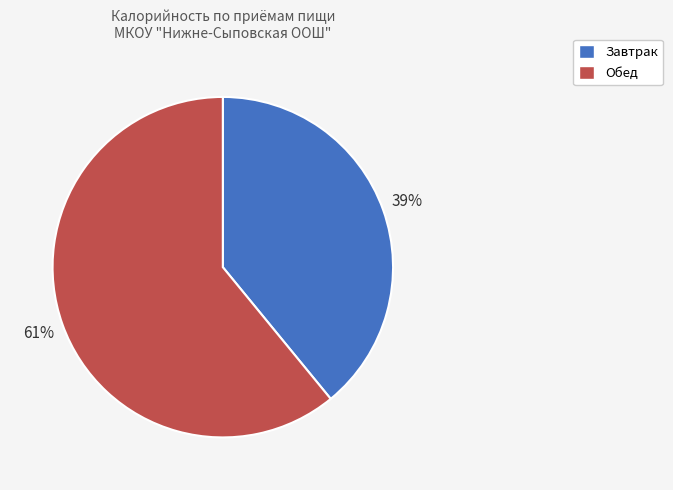

How many slices are in this pie chart?

2